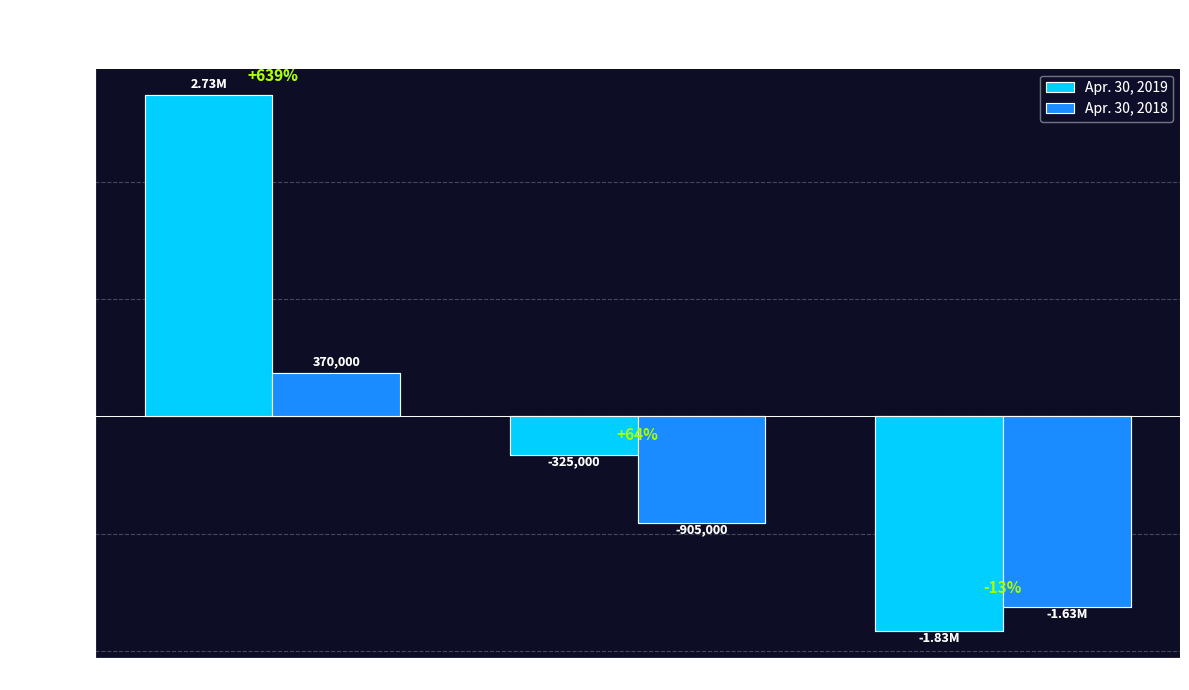

True or false: Apr. 30, 2019 has a value of -1831000 at Financing Activities.

True